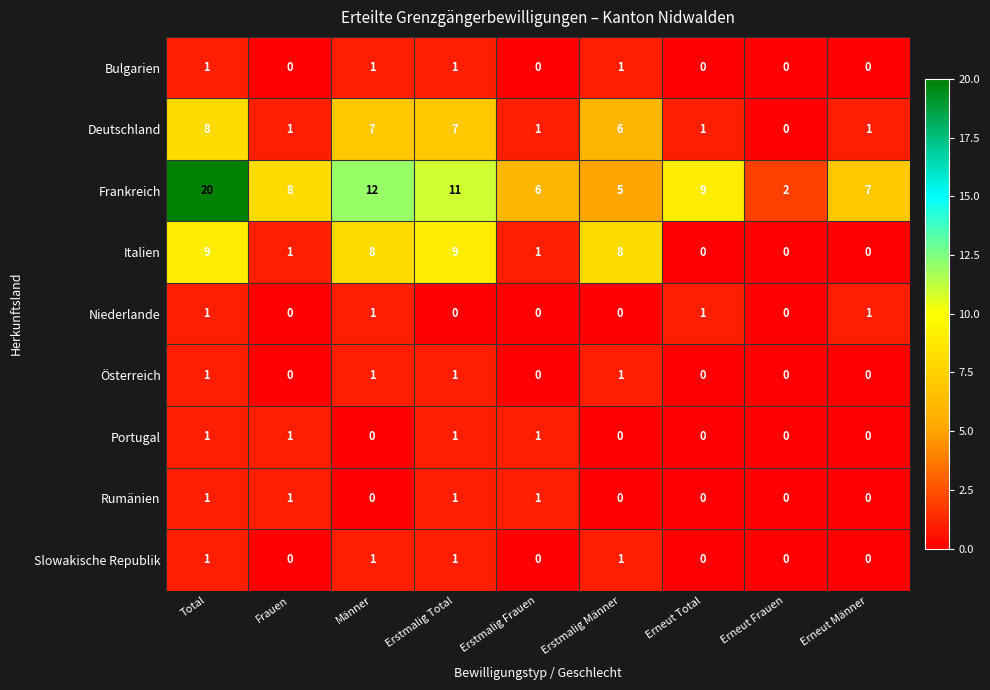

Which series has the largest total across all categories?

Frankreich